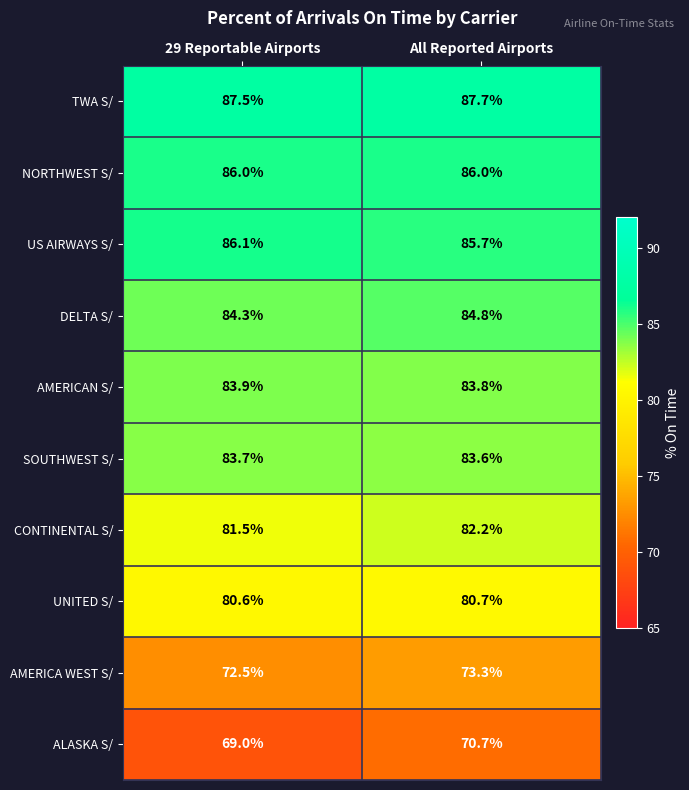

Reading left to right, what are all the values shown in this chart?

TWA S/: 29 Reportable Airports=87.5	All Reported Airports=87.7
NORTHWEST S/: 29 Reportable Airports=86.0	All Reported Airports=86.0
US AIRWAYS S/: 29 Reportable Airports=86.1	All Reported Airports=85.7
DELTA S/: 29 Reportable Airports=84.3	All Reported Airports=84.8
AMERICAN S/: 29 Reportable Airports=83.9	All Reported Airports=83.8
SOUTHWEST S/: 29 Reportable Airports=83.7	All Reported Airports=83.6
CONTINENTAL S/: 29 Reportable Airports=81.5	All Reported Airports=82.2
UNITED S/: 29 Reportable Airports=80.6	All Reported Airports=80.7
AMERICA WEST S/: 29 Reportable Airports=72.5	All Reported Airports=73.3
ALASKA S/: 29 Reportable Airports=69.0	All Reported Airports=70.7